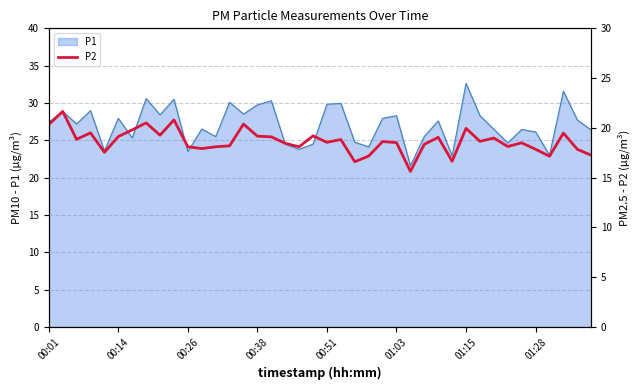

What is the maximum value for P1?

32.6